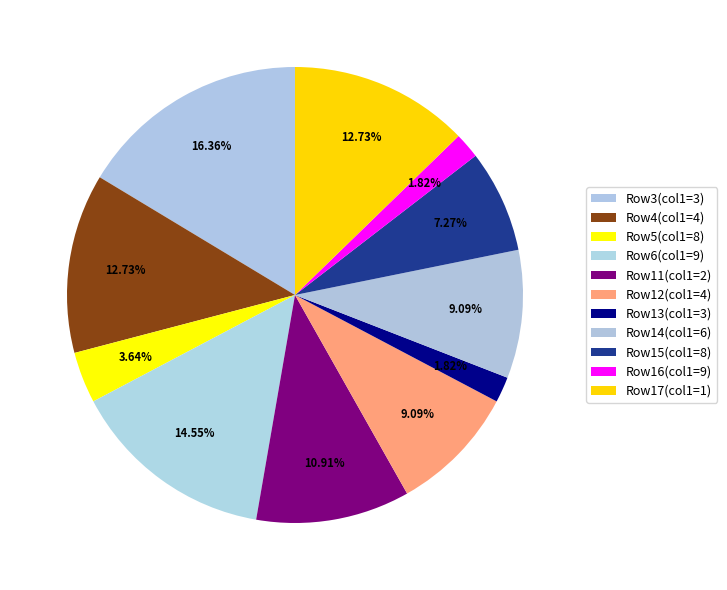

Count the number of slices in the pie.

11